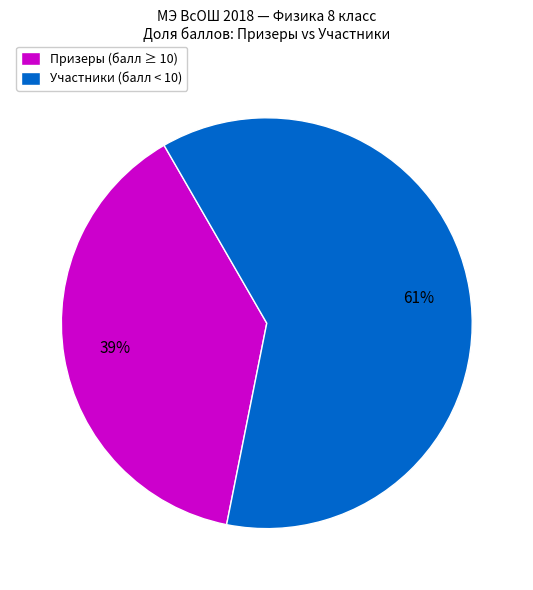

To the nearest percent, what percentage of the pie is Участники (балл < 10)?

61%